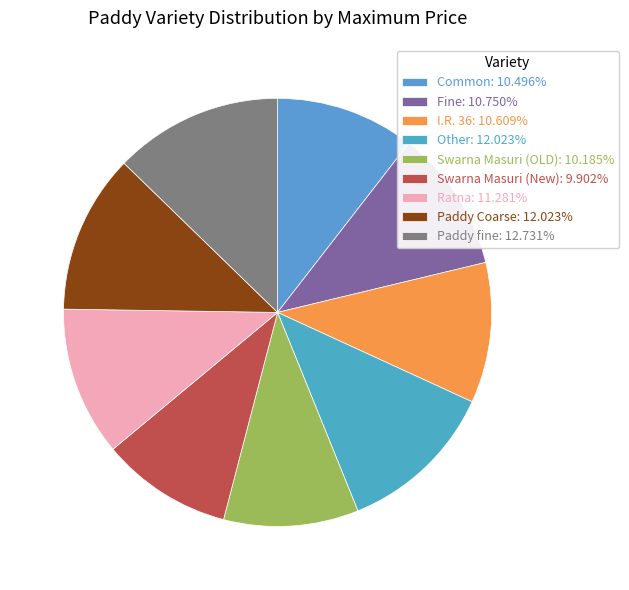

Between Paddy Coarse and Swarna Masuri (OLD), which is larger?

Paddy Coarse